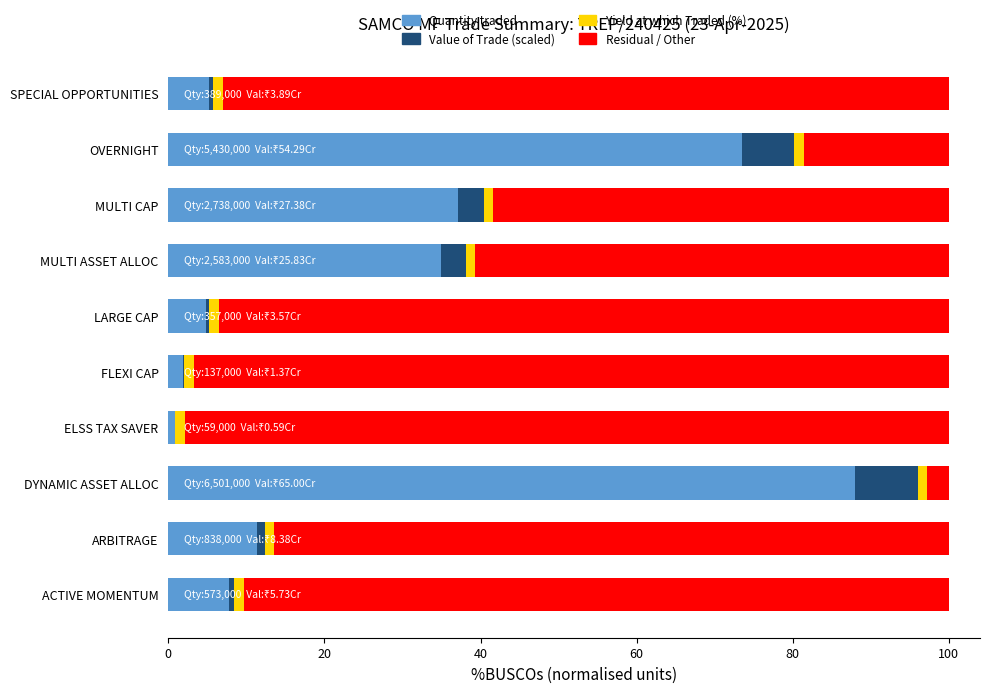

The Quantity traded series shows 48.4 at DYNAMIC ASSET ALLOC. True or false?

False